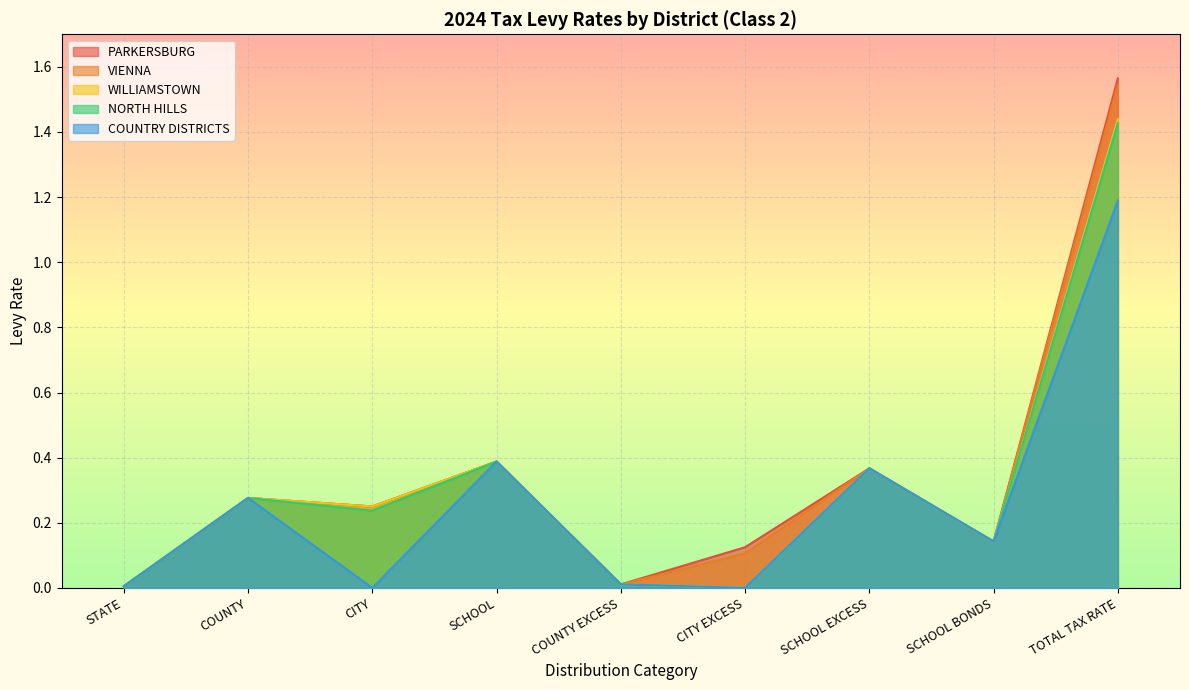

At how many categories does at least one series exceed 0?

9